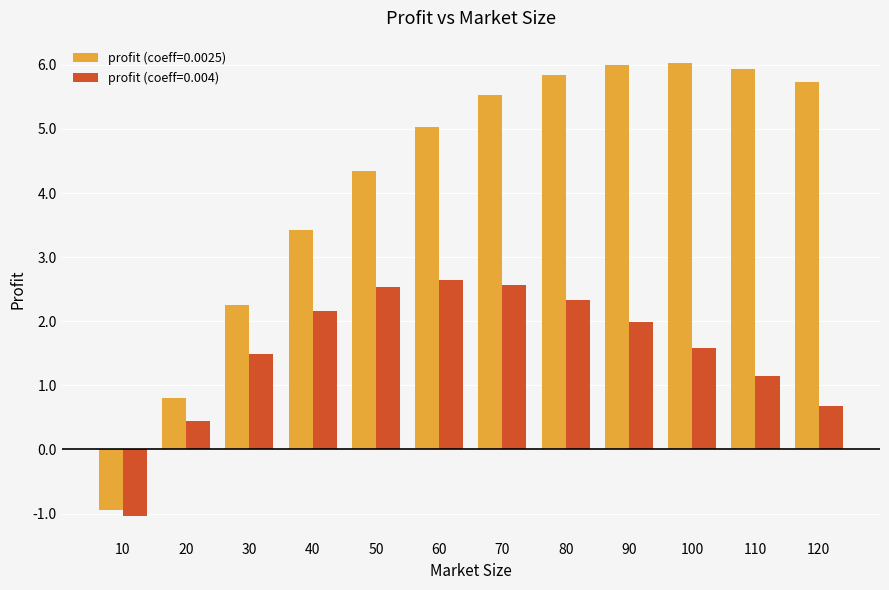

List the series in order of their peak value, highest first.

profit (coeff=0.0025), profit (coeff=0.004)